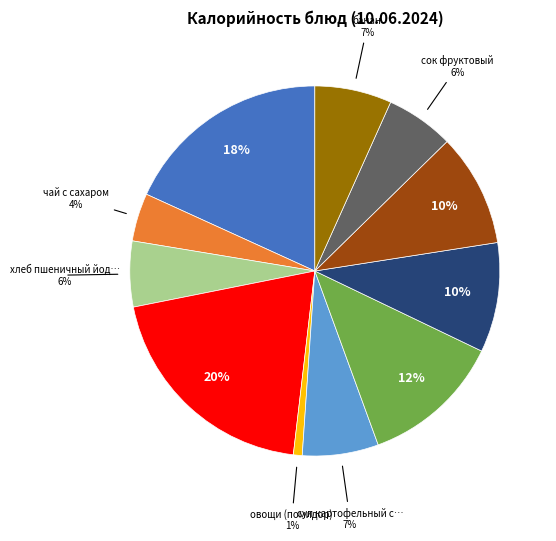

To the nearest percent, what is the average slice percentage?

9%